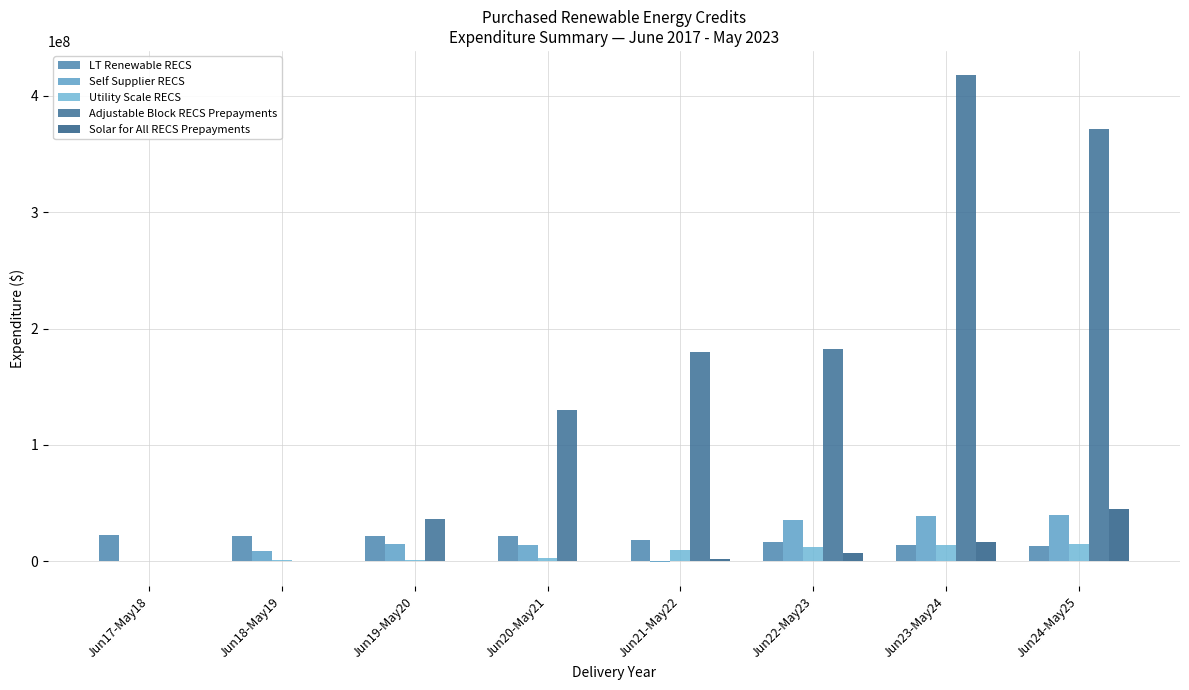

What is the total value across all series at Jun22-May23?

253801637.8